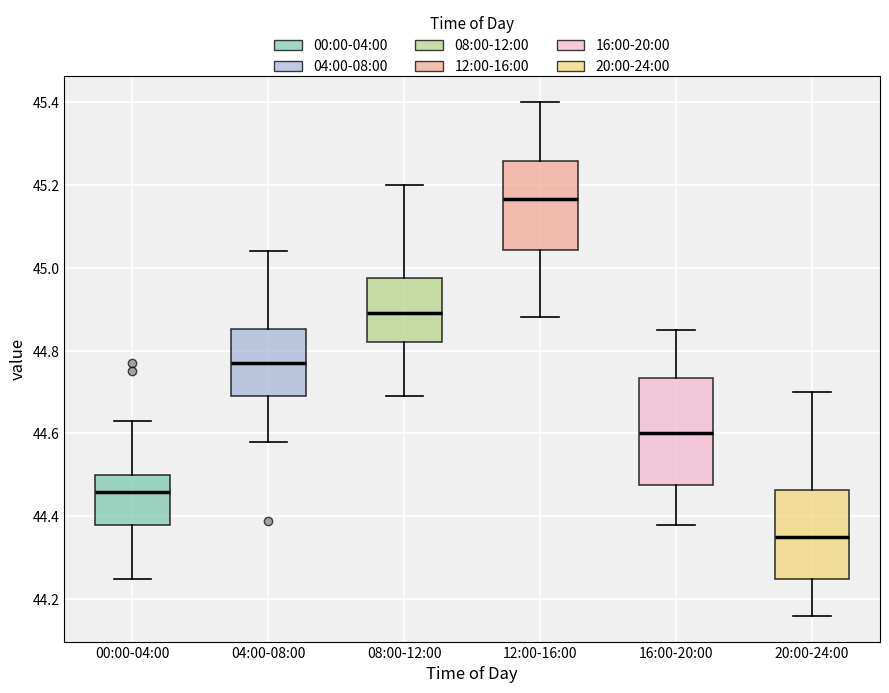

Reading left to right, transcribe this box plot: for each box, give where its median line is, the range the box spans, and where its two whiskers end, as read against the y-axis. The values are not printed on the chart, so give them approximately, as read against the axis.

00:00-04:00: median 44.46, box 44.38 to 44.50, whiskers 44.26 to 44.64
04:00-08:00: median 44.78, box 44.70 to 44.86, whiskers 44.58 to 45.04
08:00-12:00: median 44.90, box 44.82 to 44.98, whiskers 44.70 to 45.20
12:00-16:00: median 45.16, box 45.04 to 45.26, whiskers 44.88 to 45.40
16:00-20:00: median 44.60, box 44.48 to 44.74, whiskers 44.38 to 44.86
20:00-24:00: median 44.36, box 44.26 to 44.46, whiskers 44.16 to 44.70